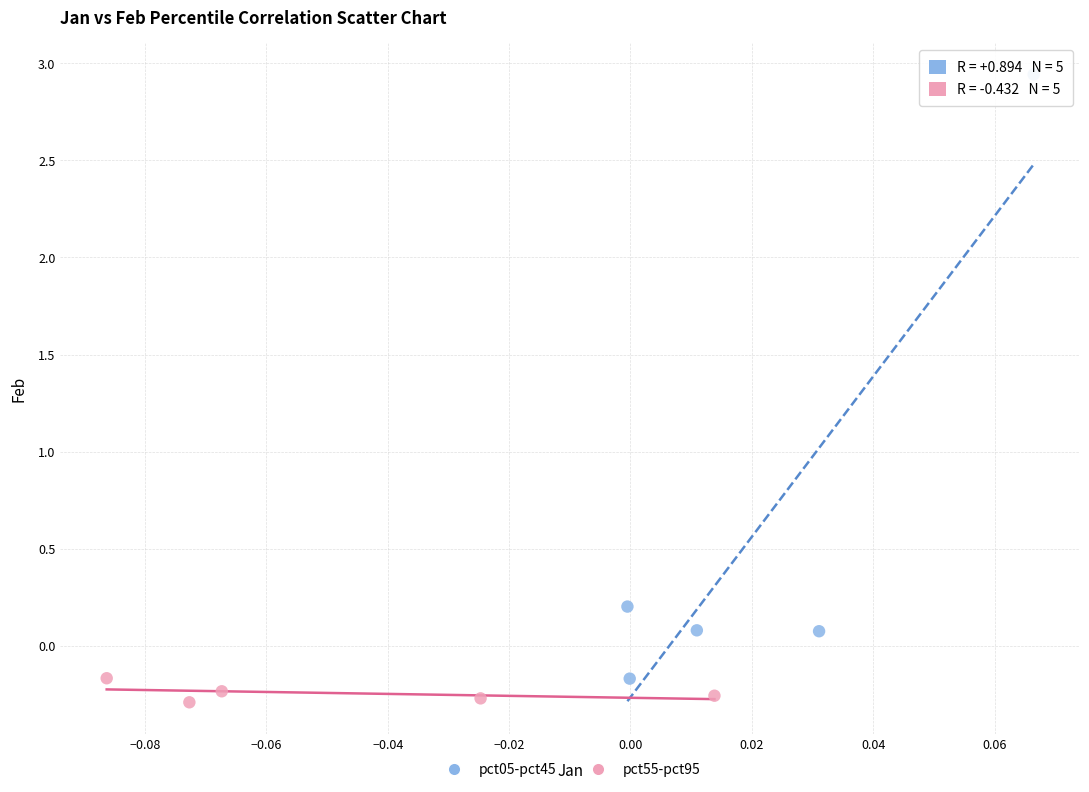

Which series reaches the maximum Y coordinate?

pct05-pct45